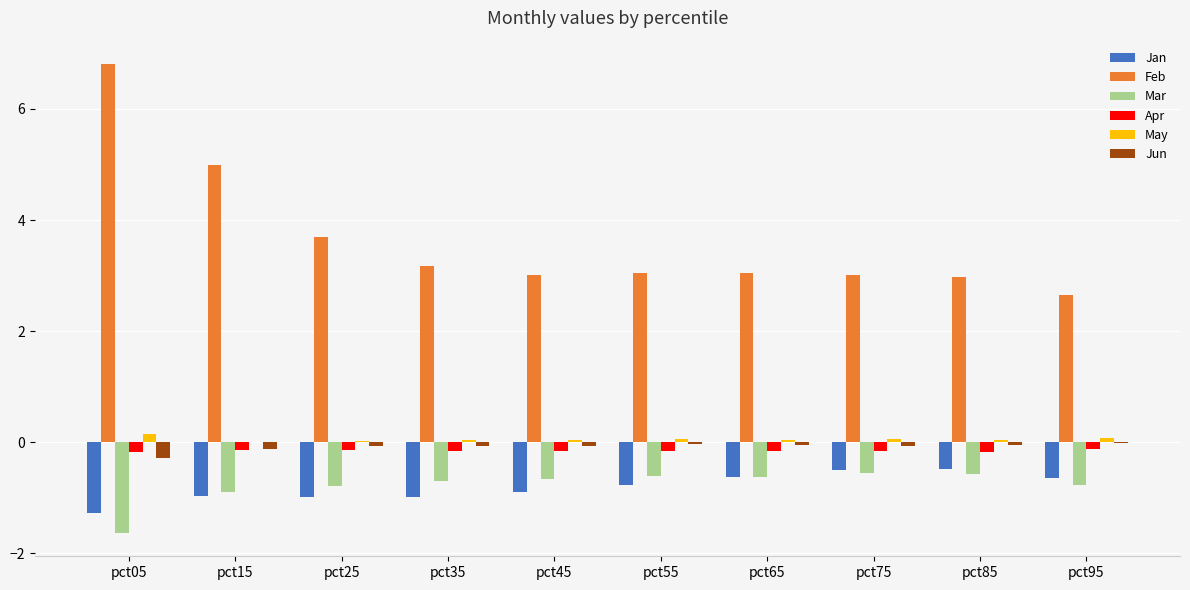

What is the maximum value shown in the chart?

6.8